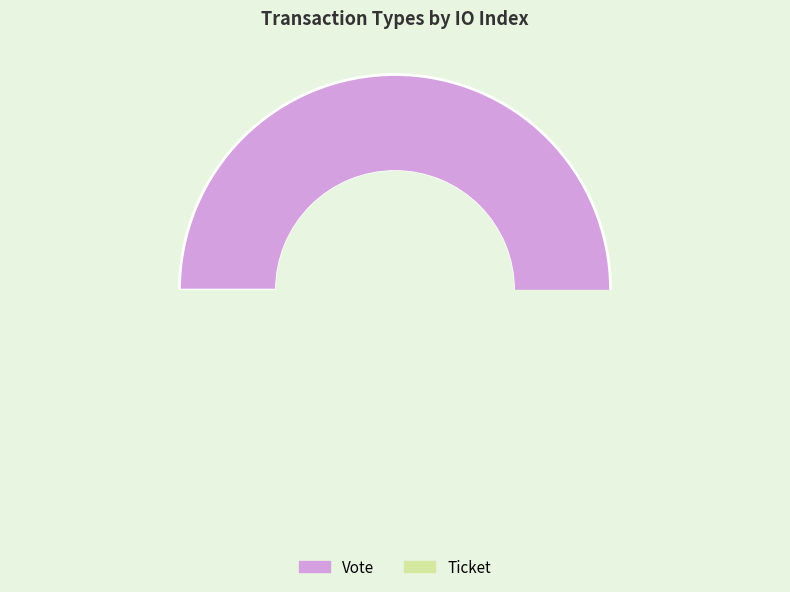

How much of the chart is everything except Ticket?

100.0%